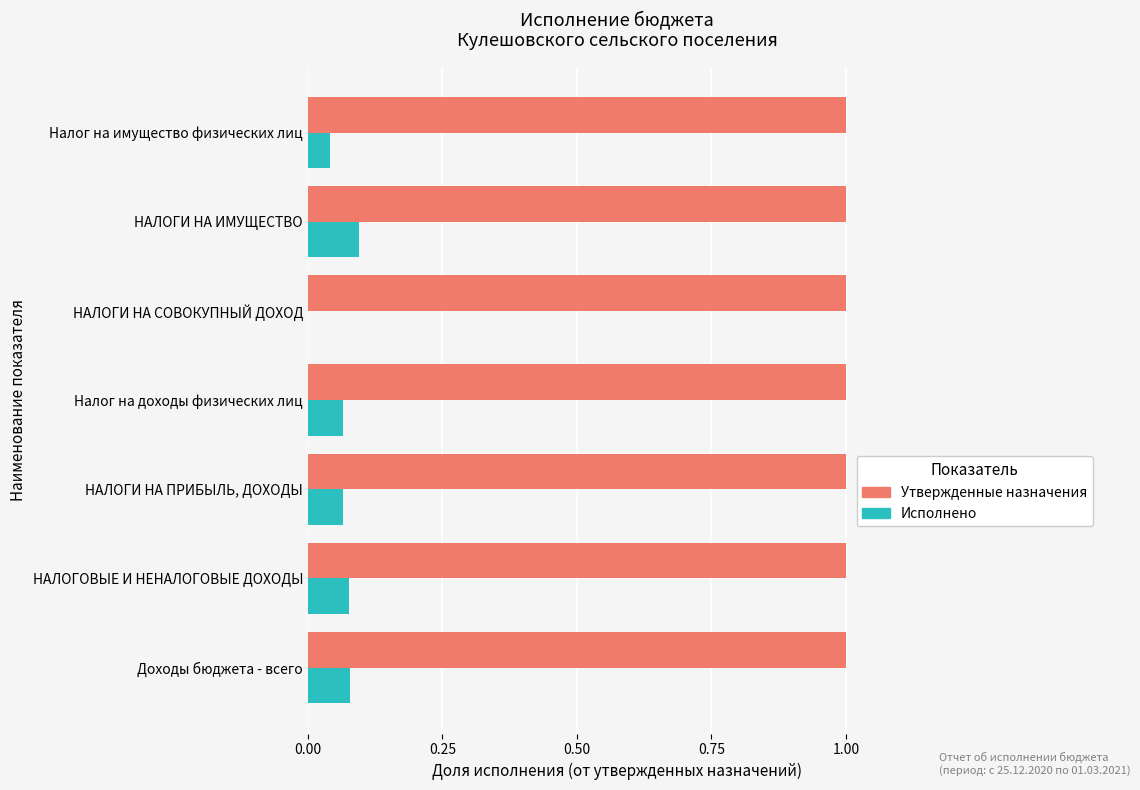

True or false: Исполнено has a value of -0.1 at НАЛОГИ НА СОВОКУПНЫЙ ДОХОД.

False